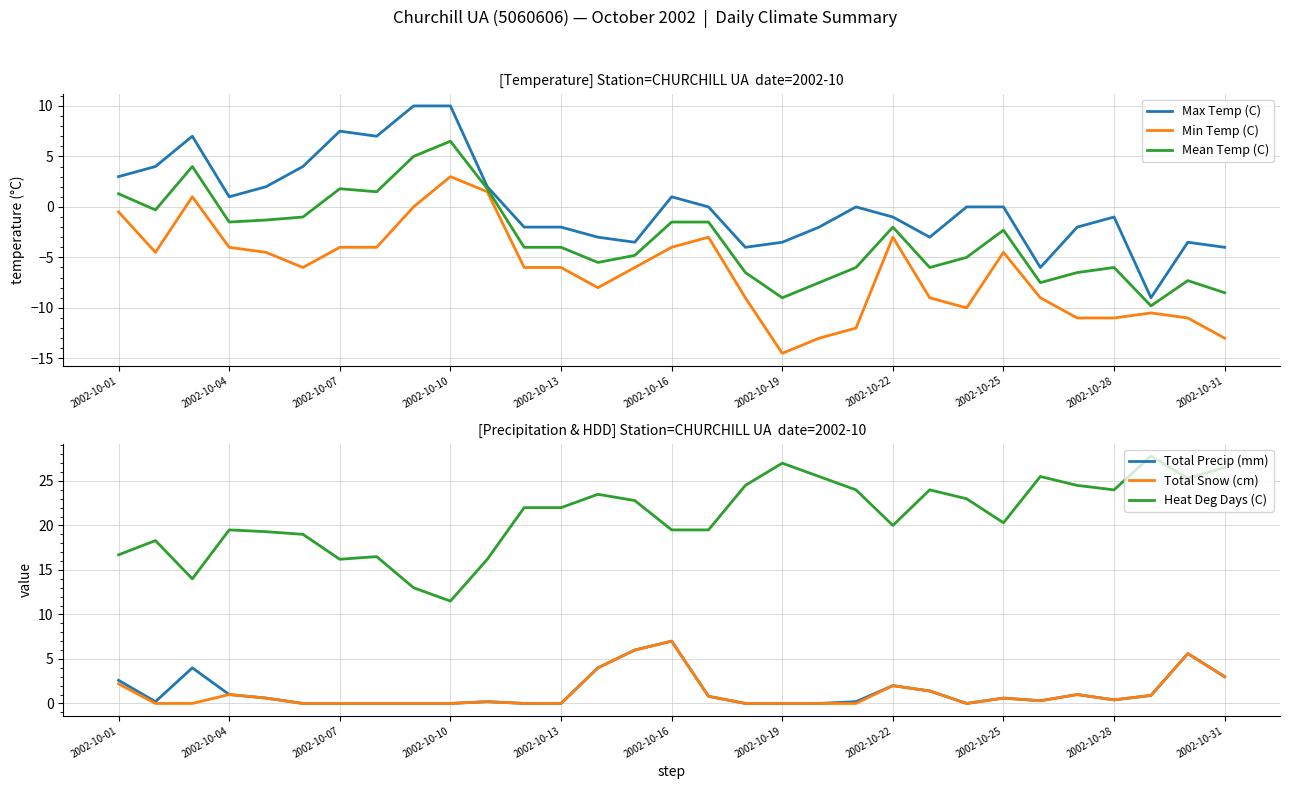

Is it true that Heat Deg Days (C) equals 37.9 at 20?

False